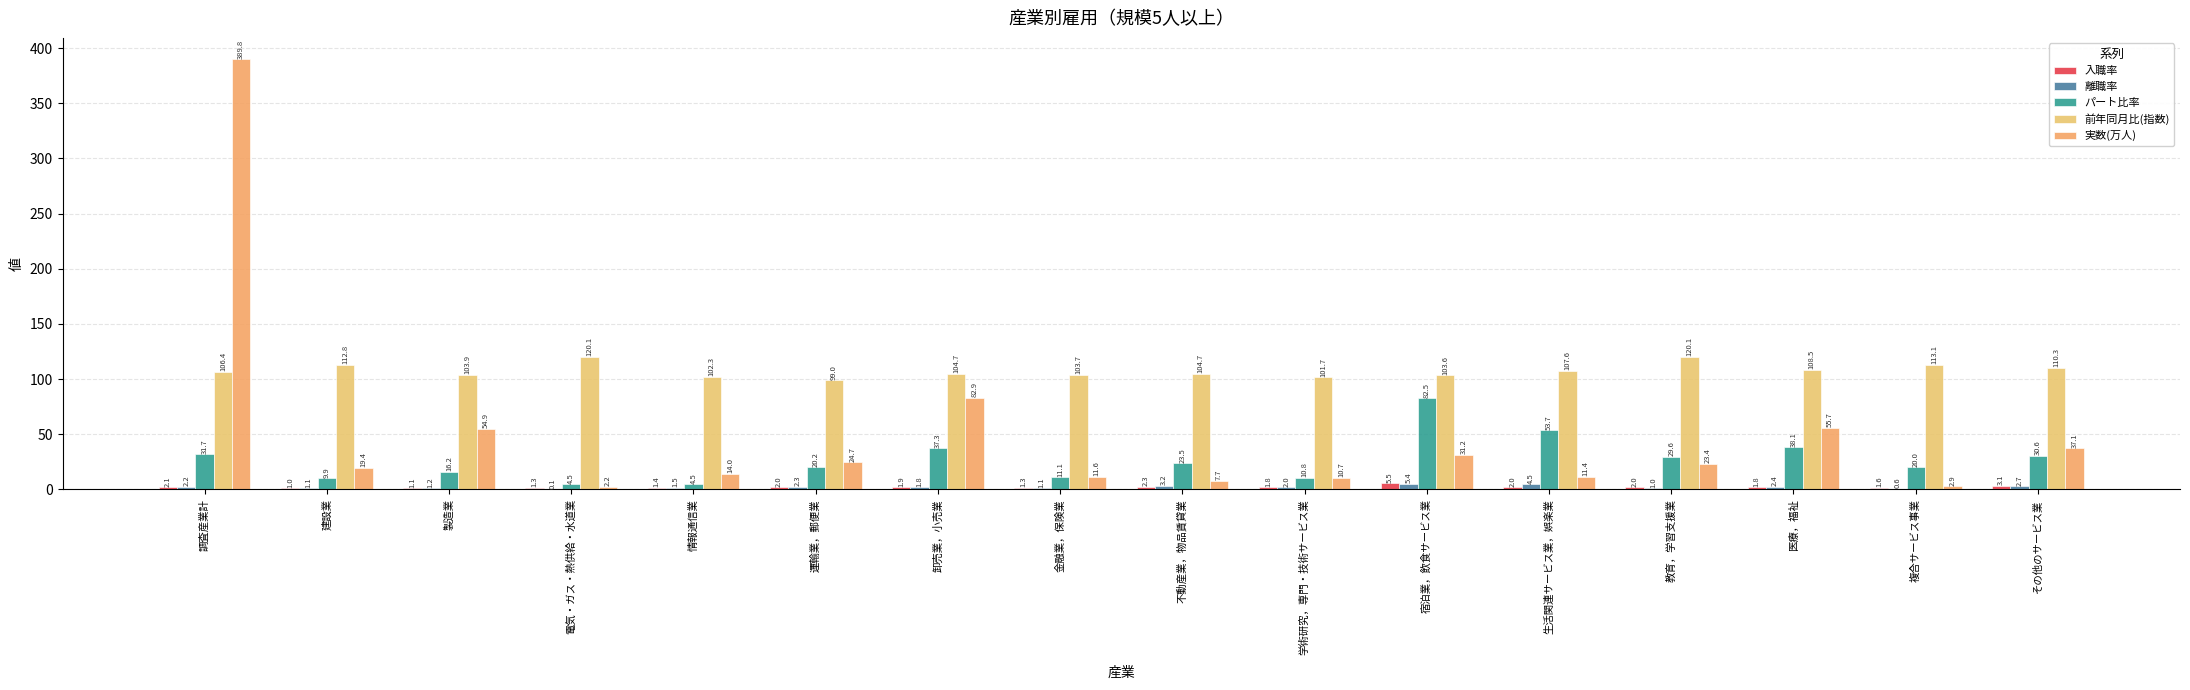

Which series has the widest spread of values?

実数(万人)